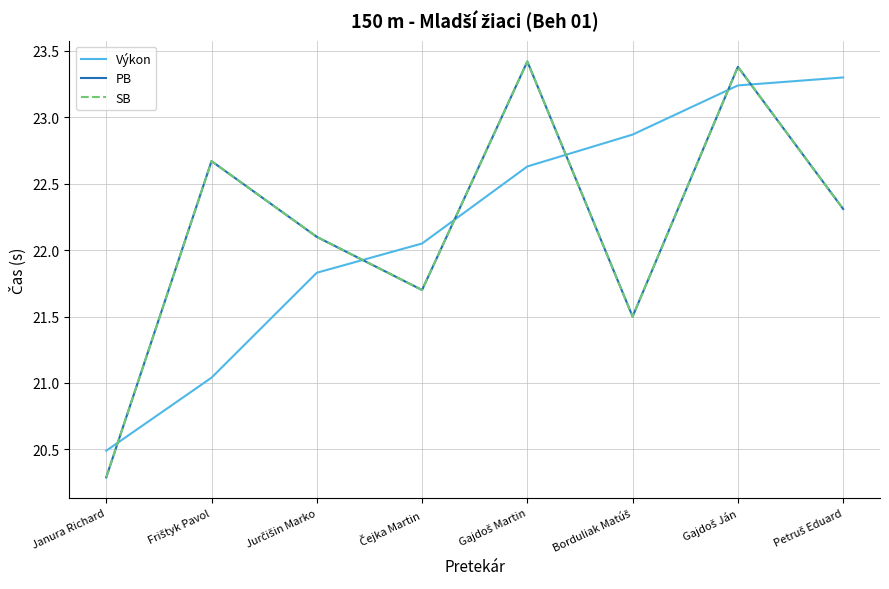

Does the chart display data point markers on the line(s)?

No